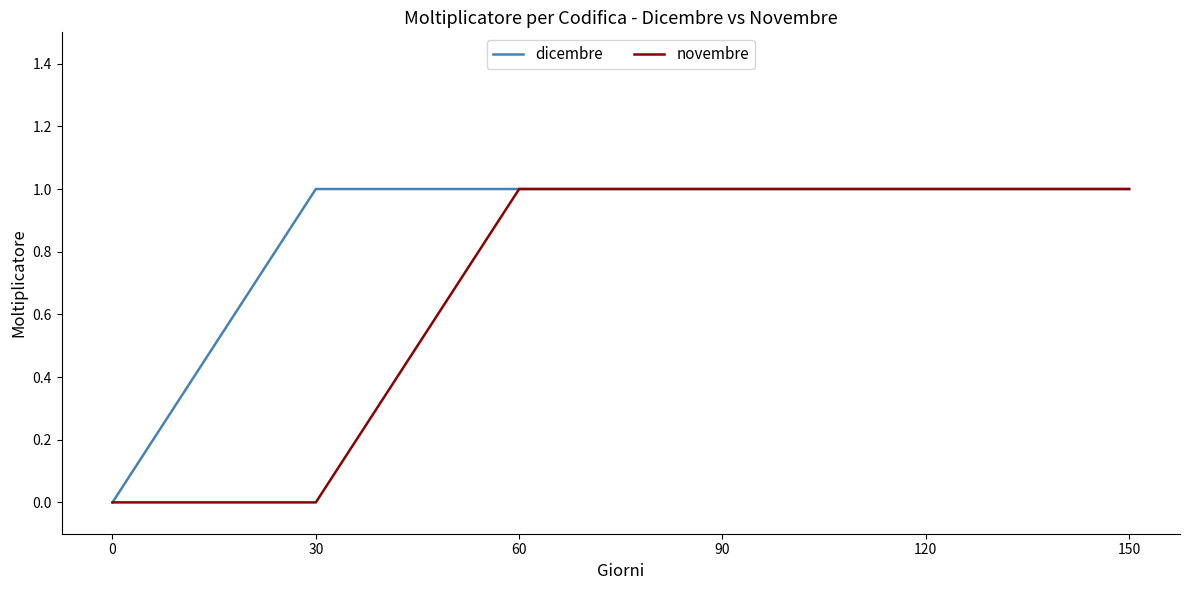

True or false: novembre has a value of 1 at 150.

True